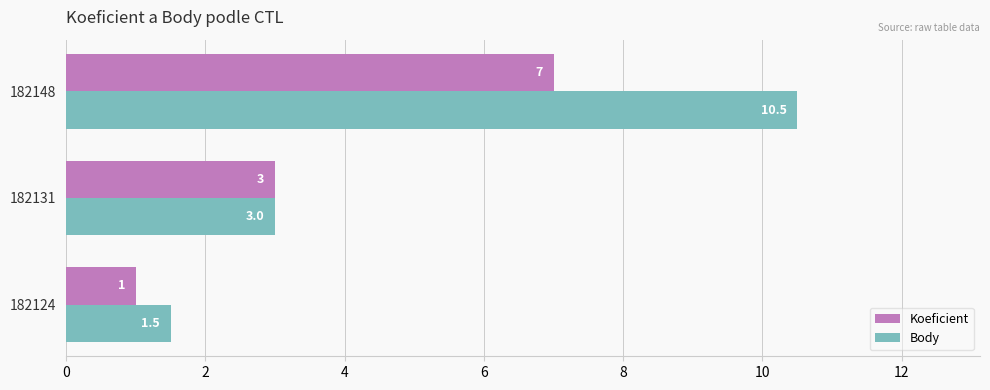

What is the maximum value for Body?

10.5